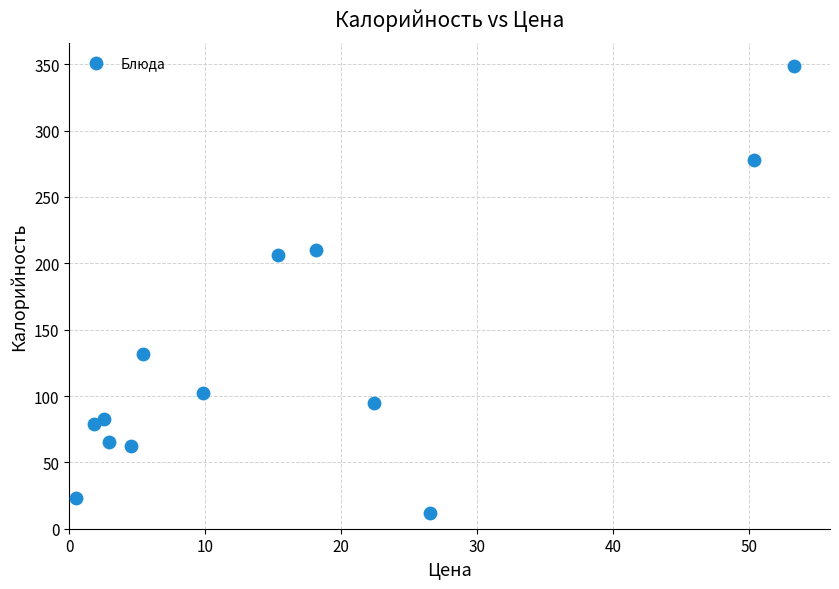

What Y value in the scatter plot is closest to 180?

206